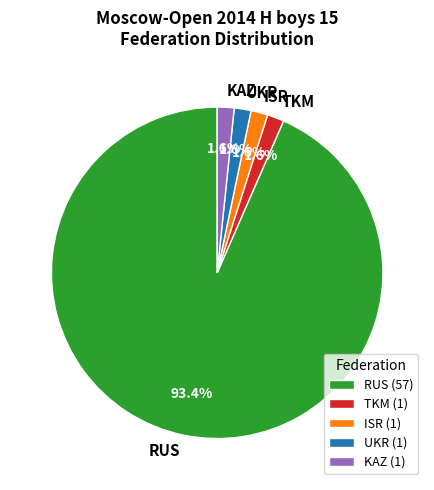

Count the number of slices in the pie.

5